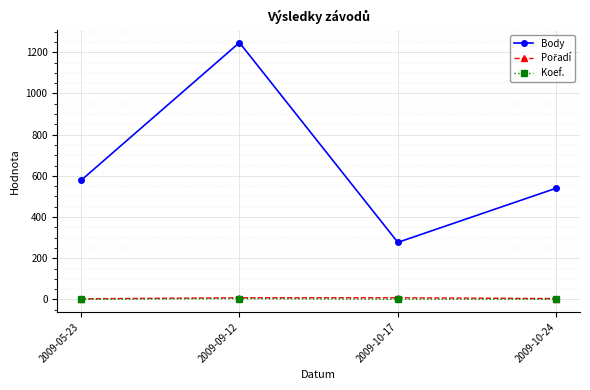

Is it true that Body equals 703 at 2009-09-12?

False